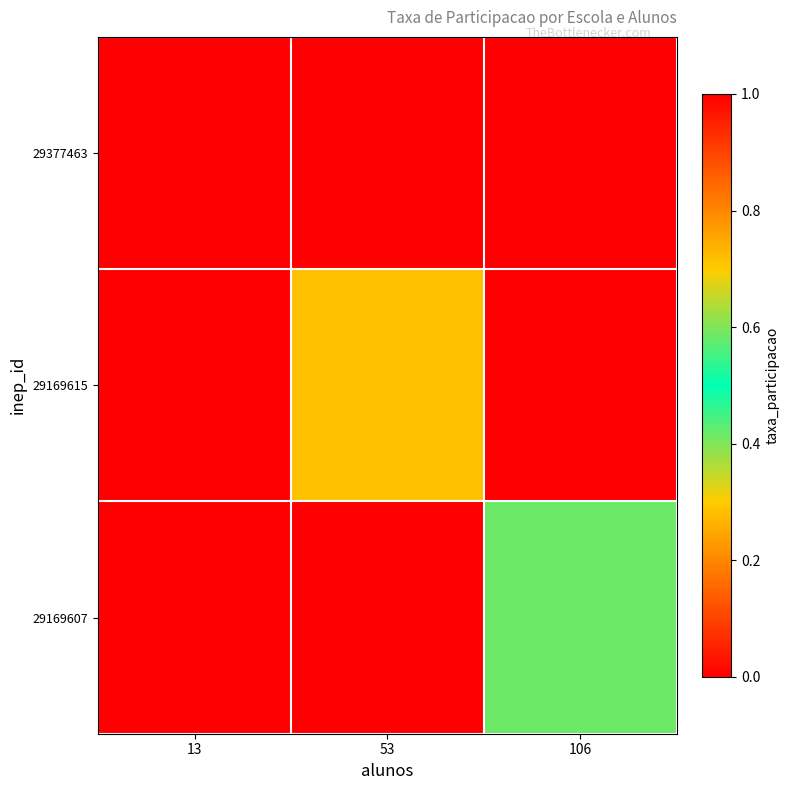

Reading right to left, list all the values displayed in this chart.

29377463: 106=0.0	53=0.0	13=1.0
29169615: 106=0.0	53=0.3	13=0.0
29169607: 106=0.6	53=0.0	13=0.0